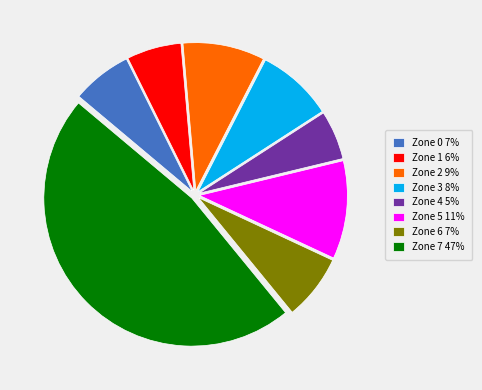

Approximately how many times larger is the value at Zone 2 9% compared to Zone 5 11%?

0.8